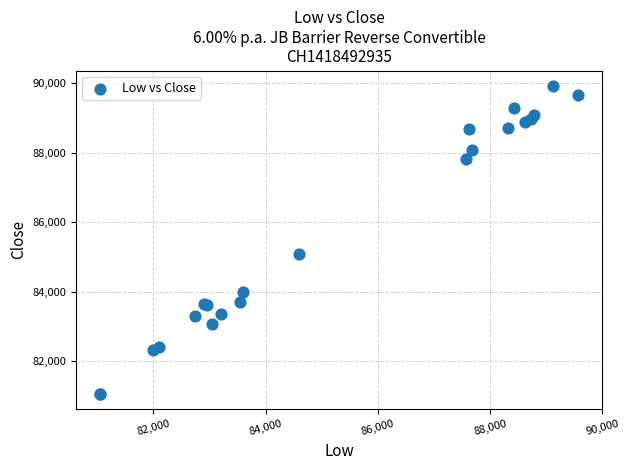

What Y value in the scatter plot is closest to 85487?

85075